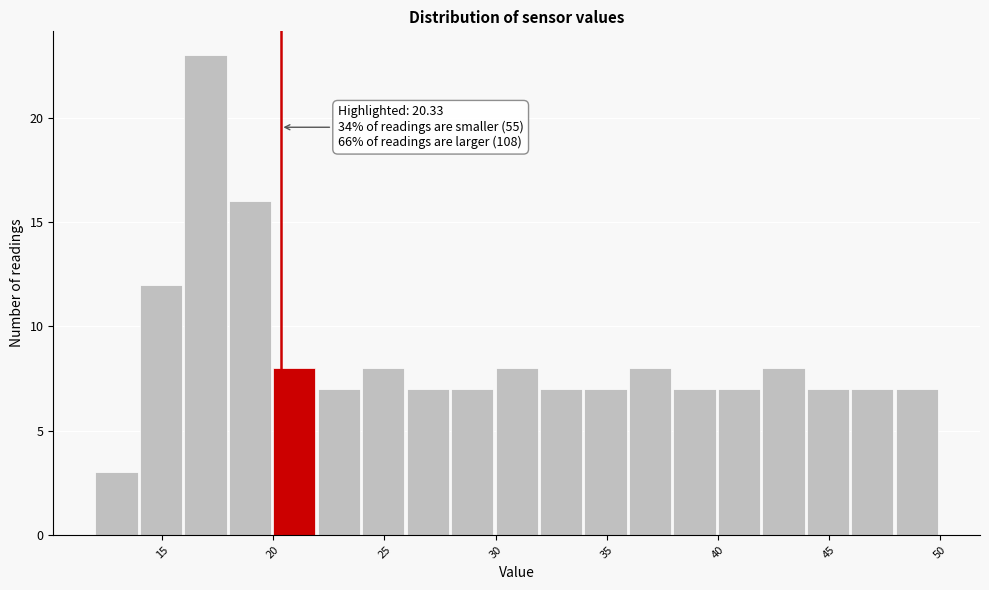

Which range on the x-axis has the tallest bar?

16 to 18